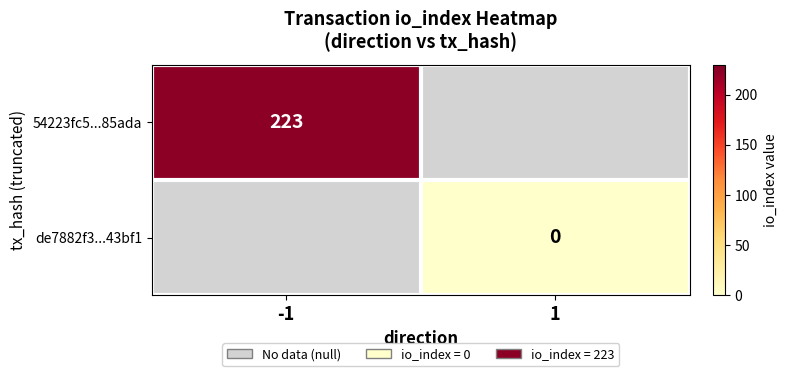

True or false: 54223fc5...85ada has a value of 136 at -1.

False